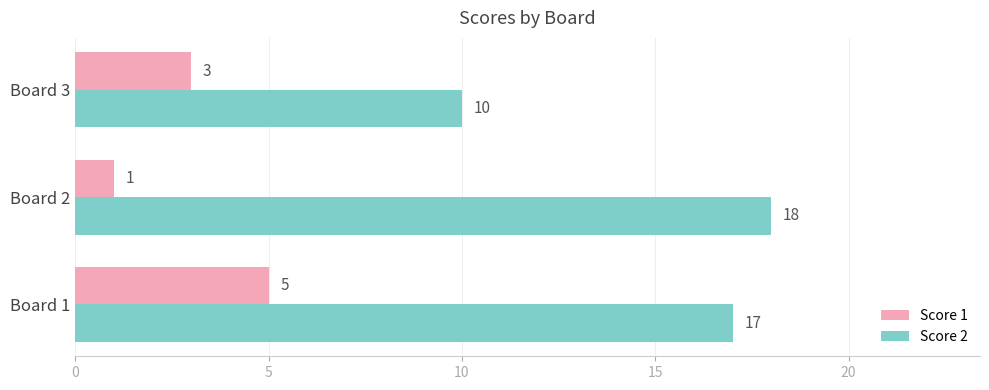

The value of Score 2 at Board 1 is 17. True or false?

True